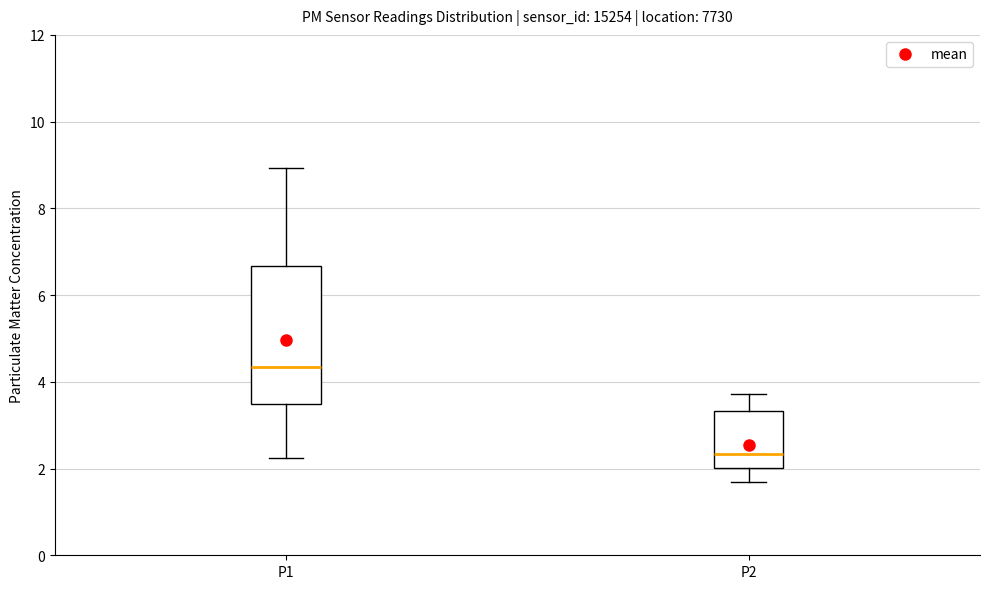

Which box has the highest median line?

P1